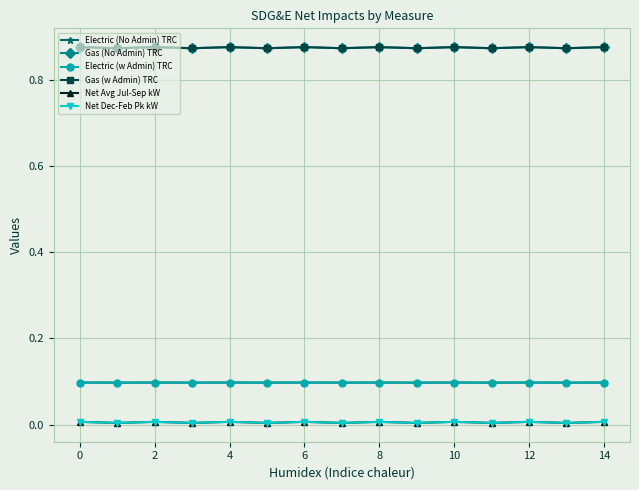

Is this an area chart (filled region under the line)?

No